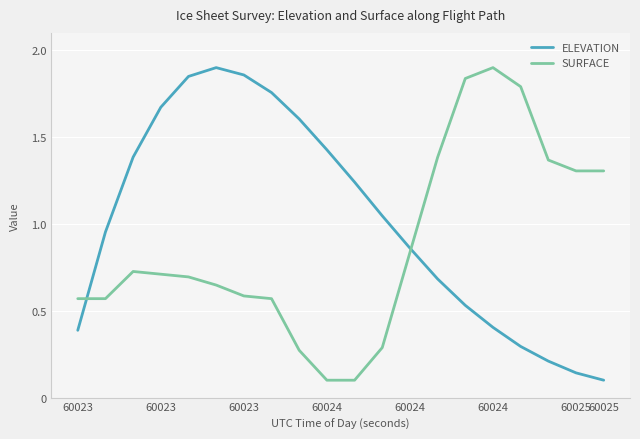

Which series has the largest total across all categories?

ELEVATION